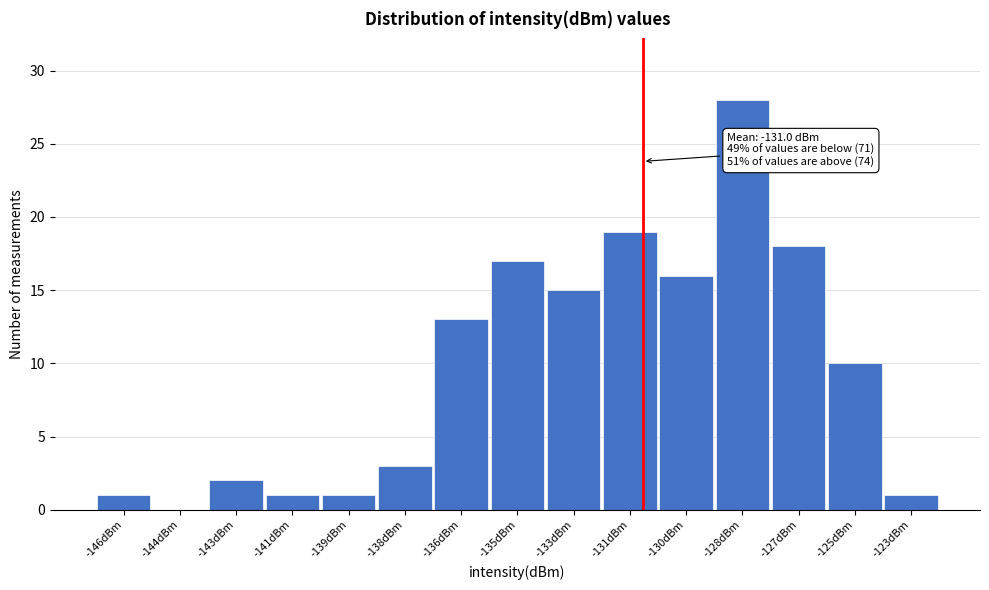

Reading left to right, list all the values displayed in this chart.

-146dBm=1	-144dBm=0	-143dBm=2	-141dBm=1	-139dBm=1	-138dBm=3	-136dBm=13	-135dBm=17	-133dBm=15	-131dBm=19	-130dBm=16	-128dBm=28	-127dBm=18	-125dBm=10	-123dBm=1